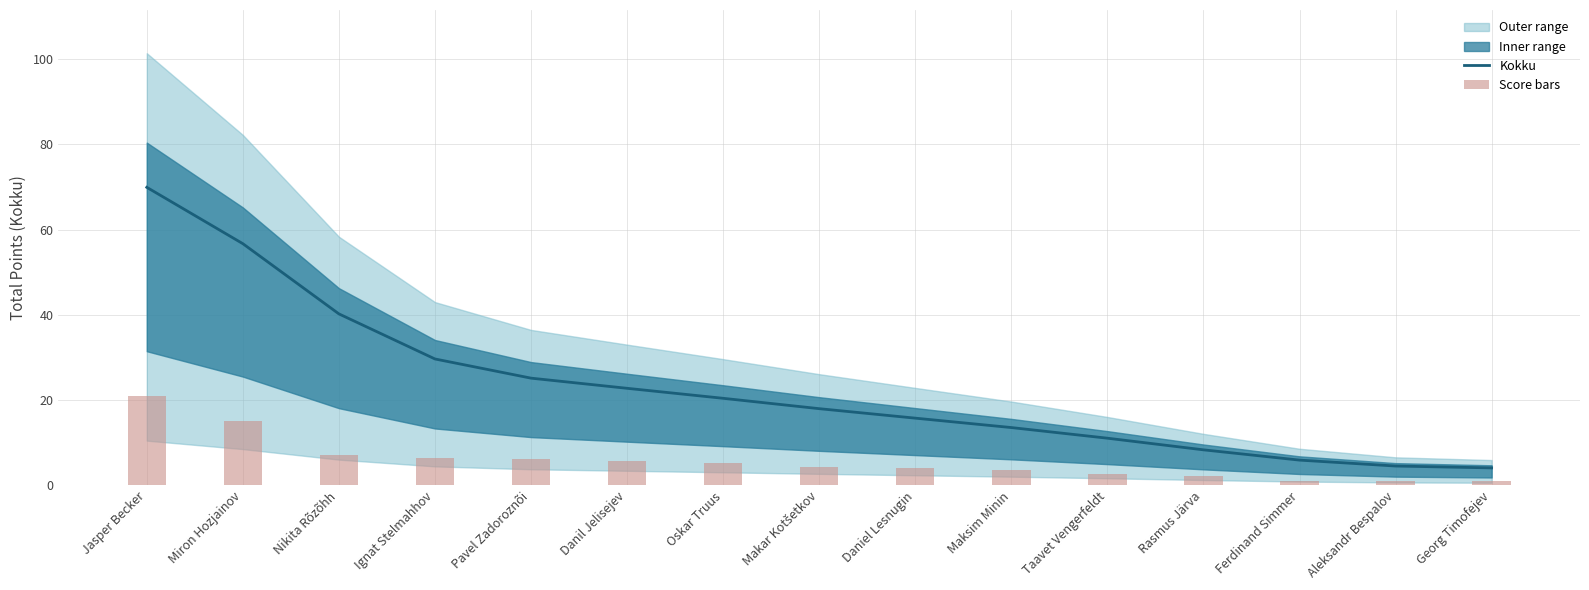

What is the sum of all Kokku values?

346.0